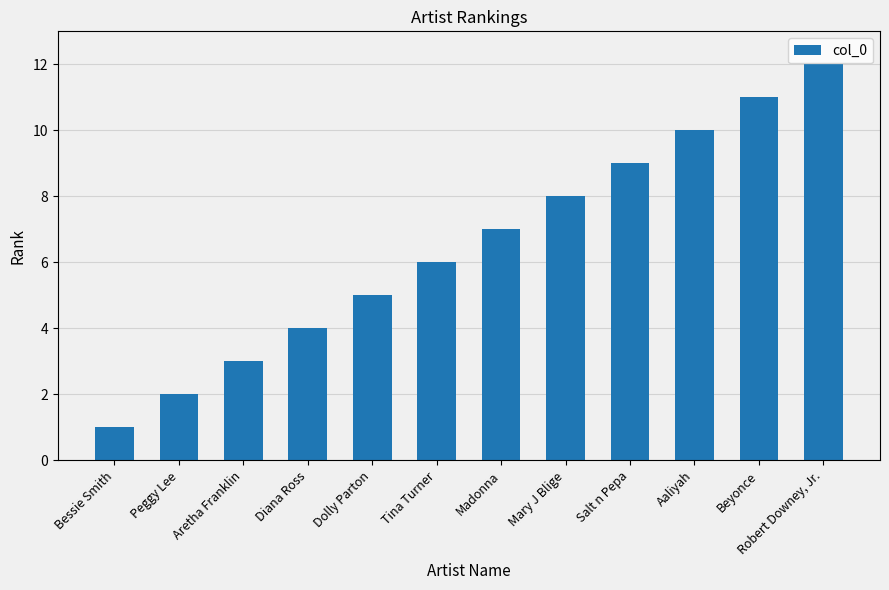

What is the minimum value shown in the chart?

1